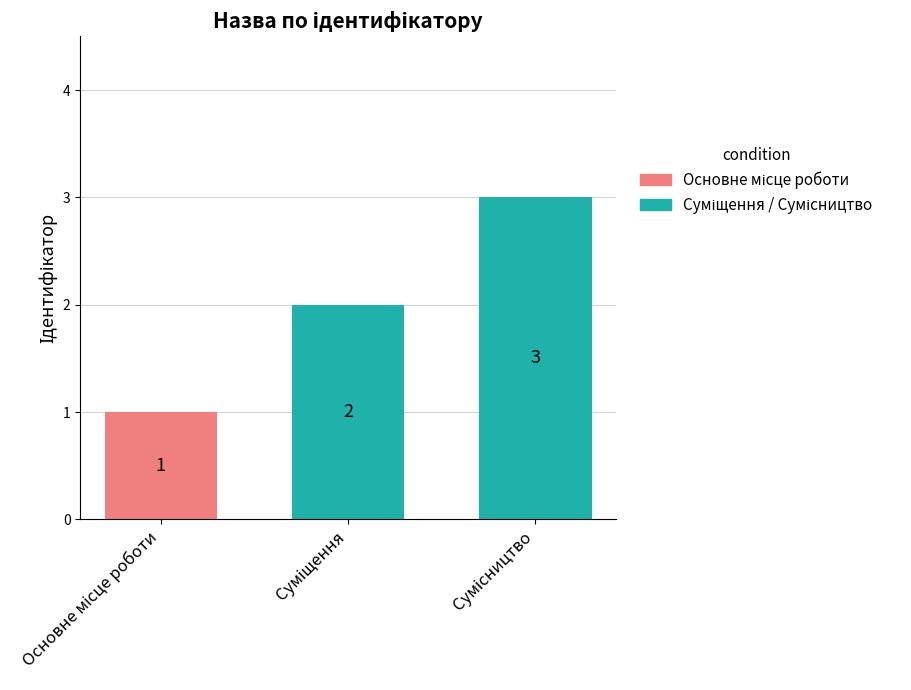

Reading right to left, extract all data points from this chart.

3	2	1